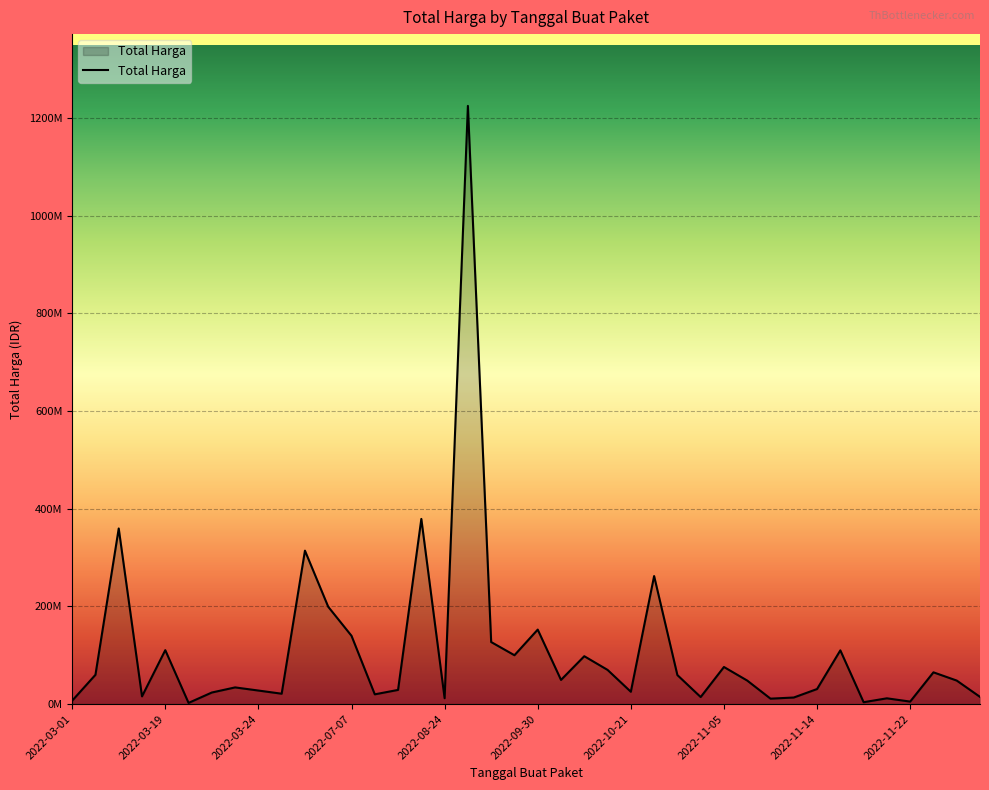

True or false: the data has more than 0 interior local peaks.

True